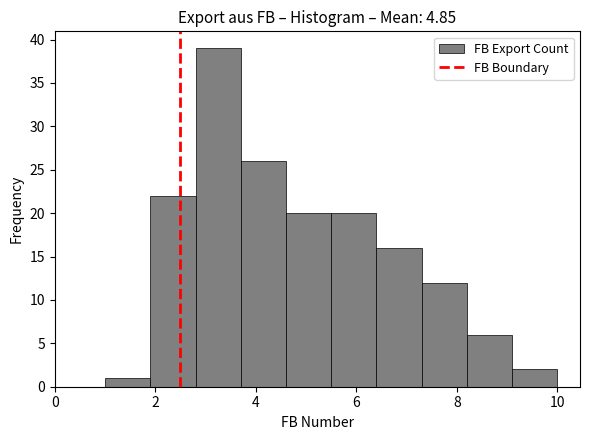

Over which range of the x-axis is the bar tallest?

2.8 to 3.7